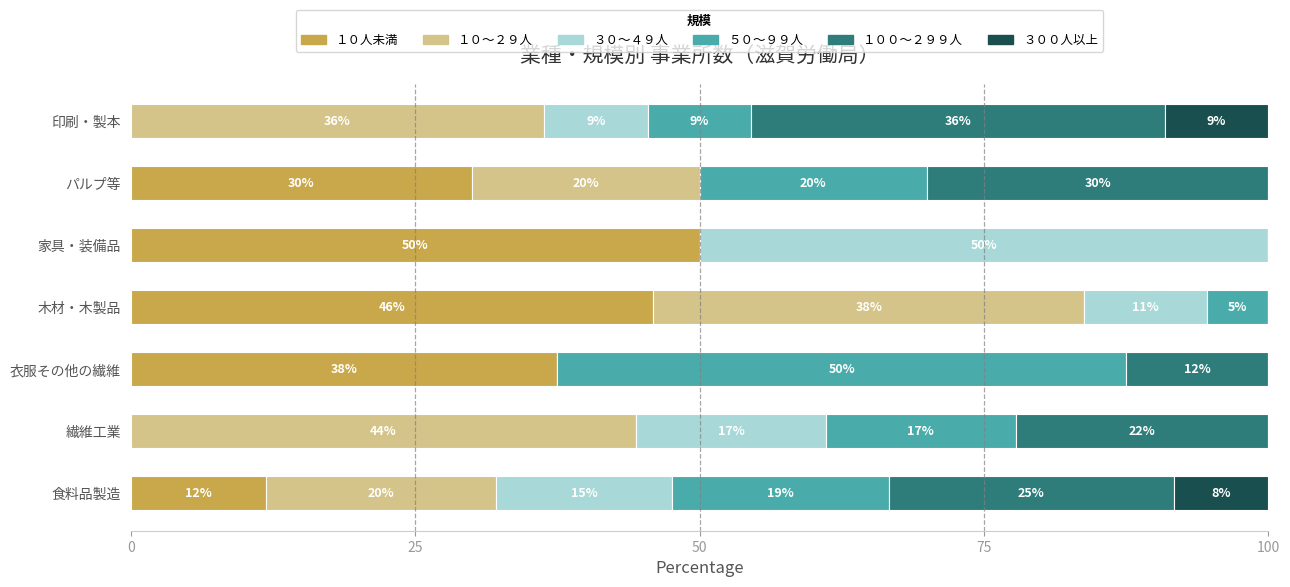

At how many categories does at least one series exceed 23?

7